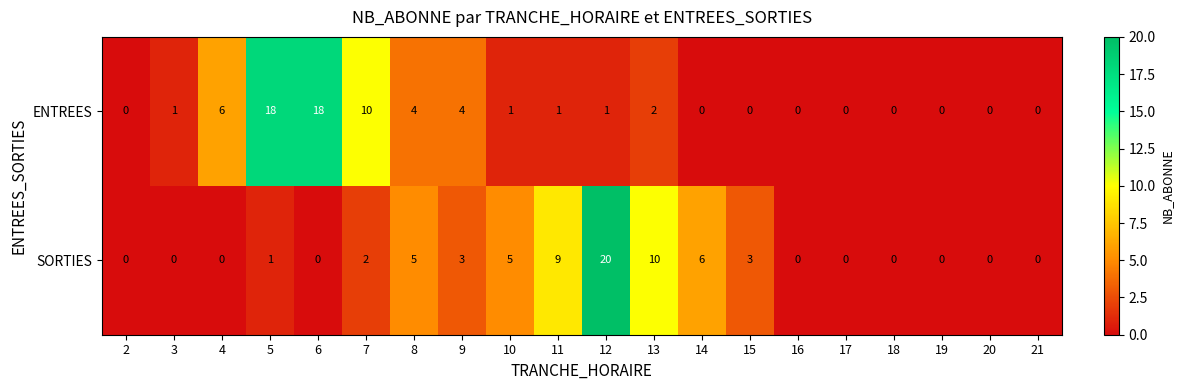

What is the spread (max minus min) of values at 9?

1